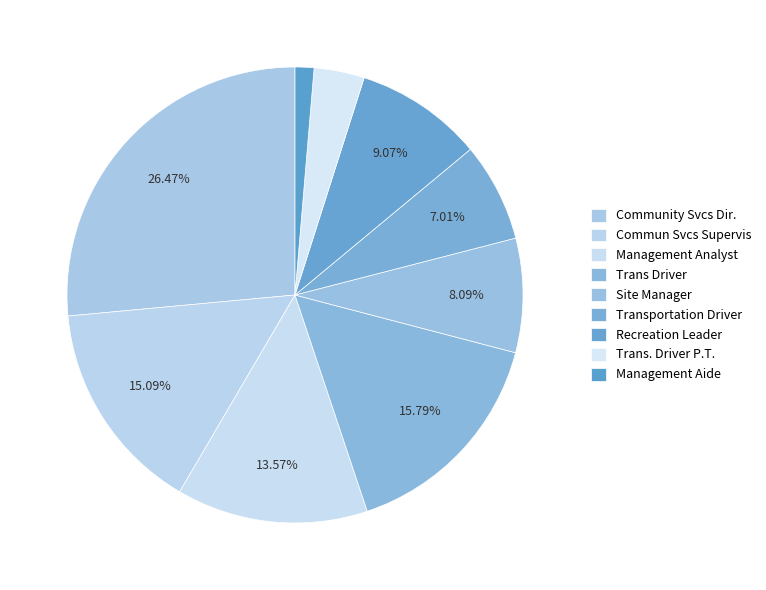

Does Management Analyst represent more than half of the total?

No